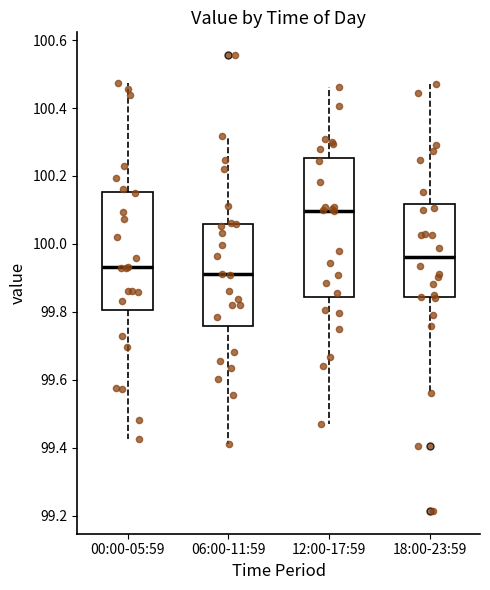

Which box's median line is the highest?

12:00-17:59